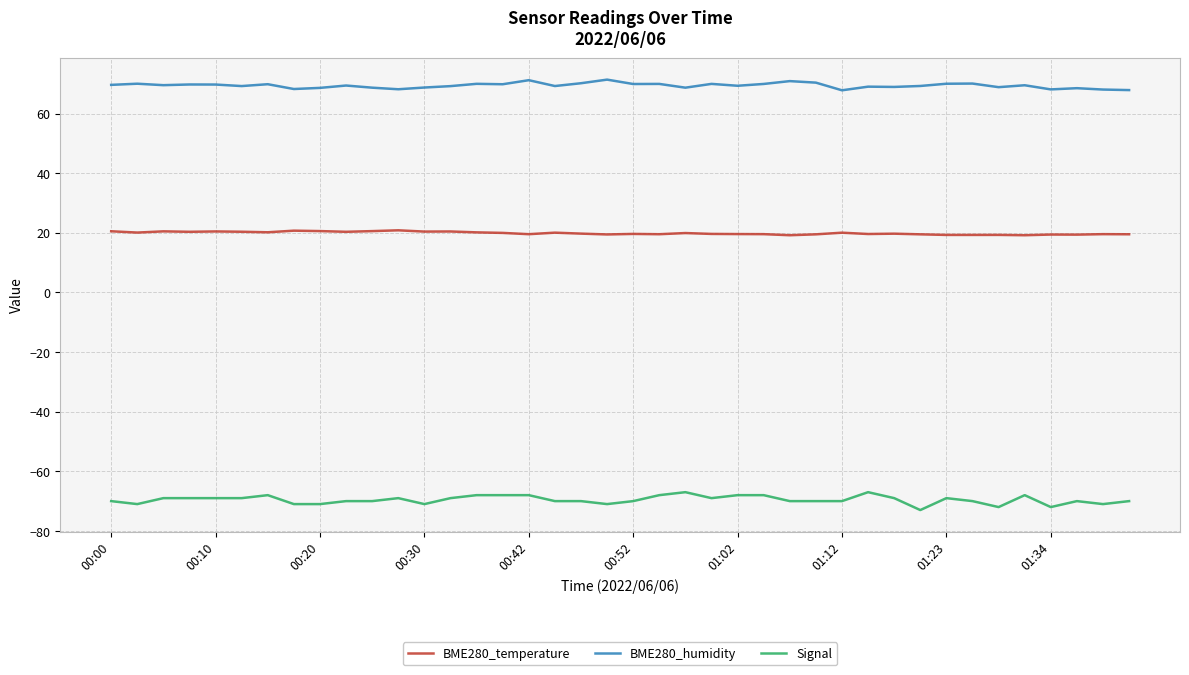

What is the greatest value displayed?

71.4